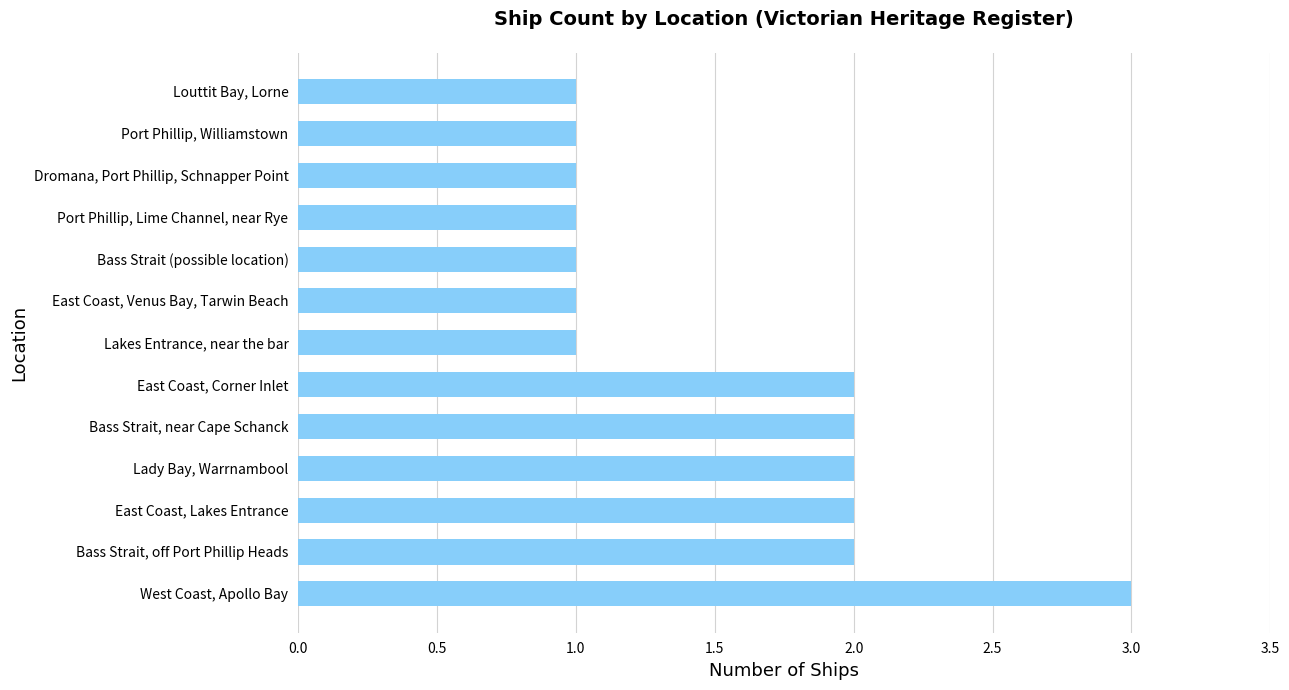

Count the number of data series in this chart.

1